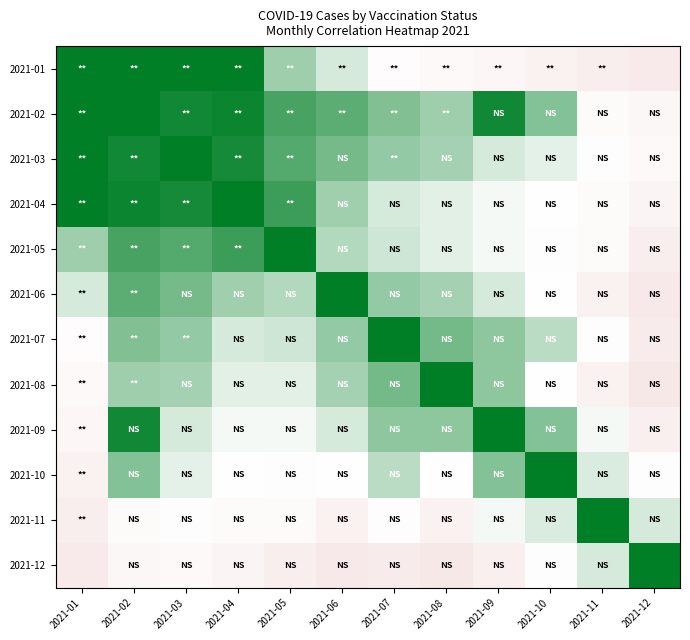

Which has a higher value, 2021-08 or 2021-11?

2021-08